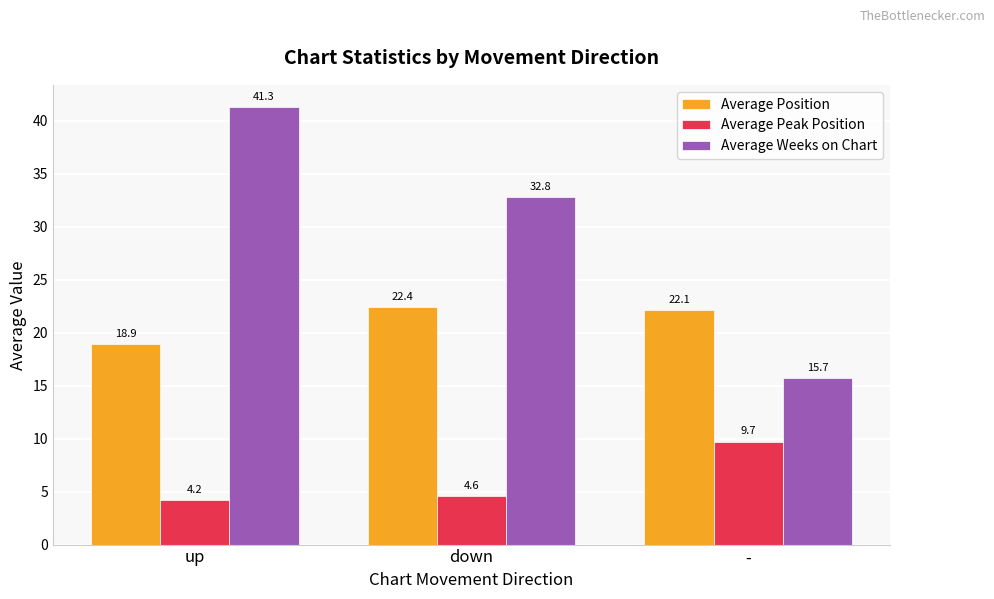

At which label is Average Weeks on Chart closest to 28?

down